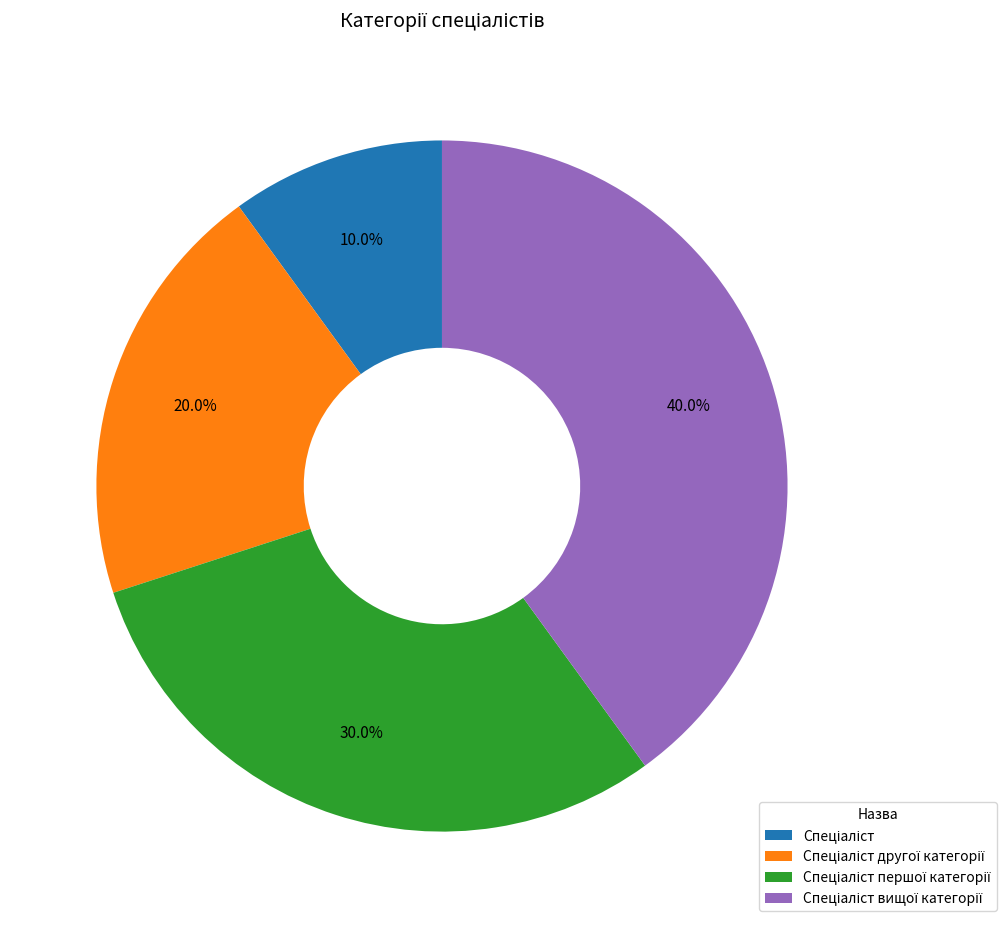

Is there a majority slice in this chart?

No